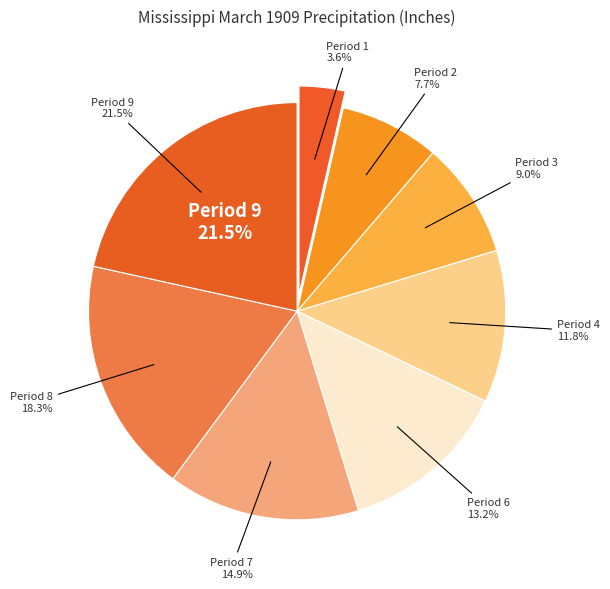

Combined, what portion of the pie is Period 2 and Period 6?

20.9%